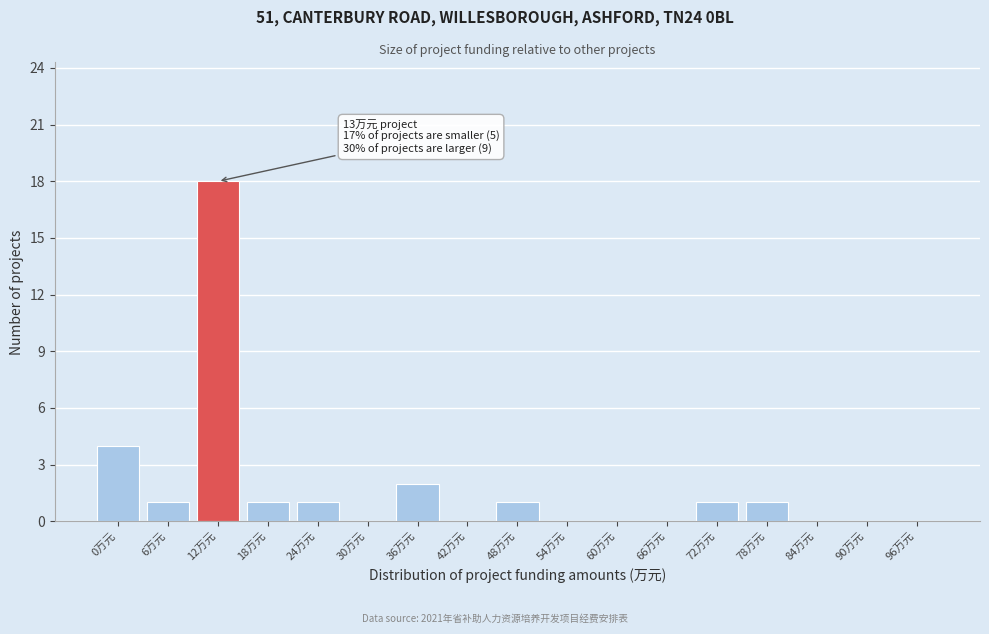

Reading left to right, extract all data points from this chart.

0万元=4	6万元=1	12万元=18	18万元=1	24万元=1	30万元=0	36万元=2	42万元=0	48万元=1	54万元=0	60万元=0	66万元=0	72万元=1	78万元=1	84万元=0	90万元=0	96万元=0